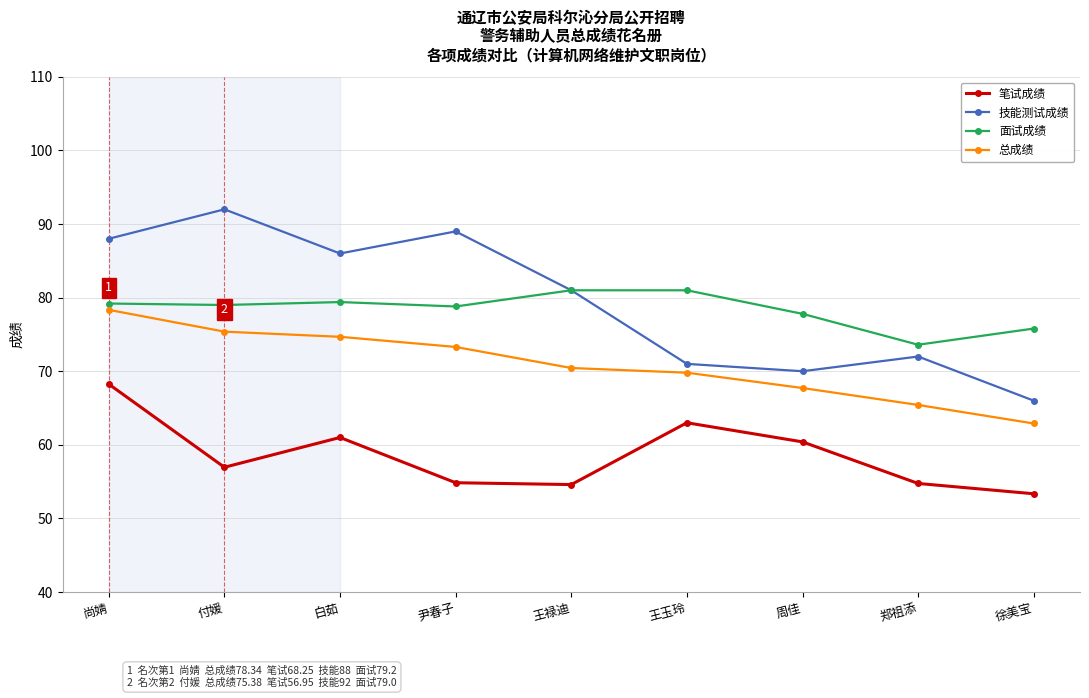

What is the label of the 1st point from the right?

徐美宝